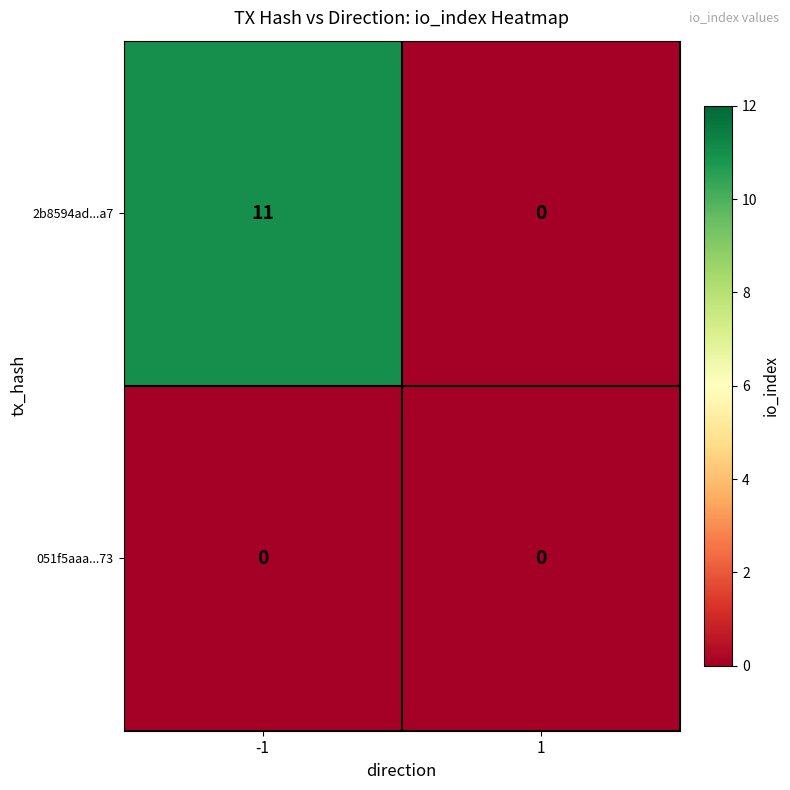

What value does the 2b8594ad...a7 series have at -1, to the nearest 10?

10